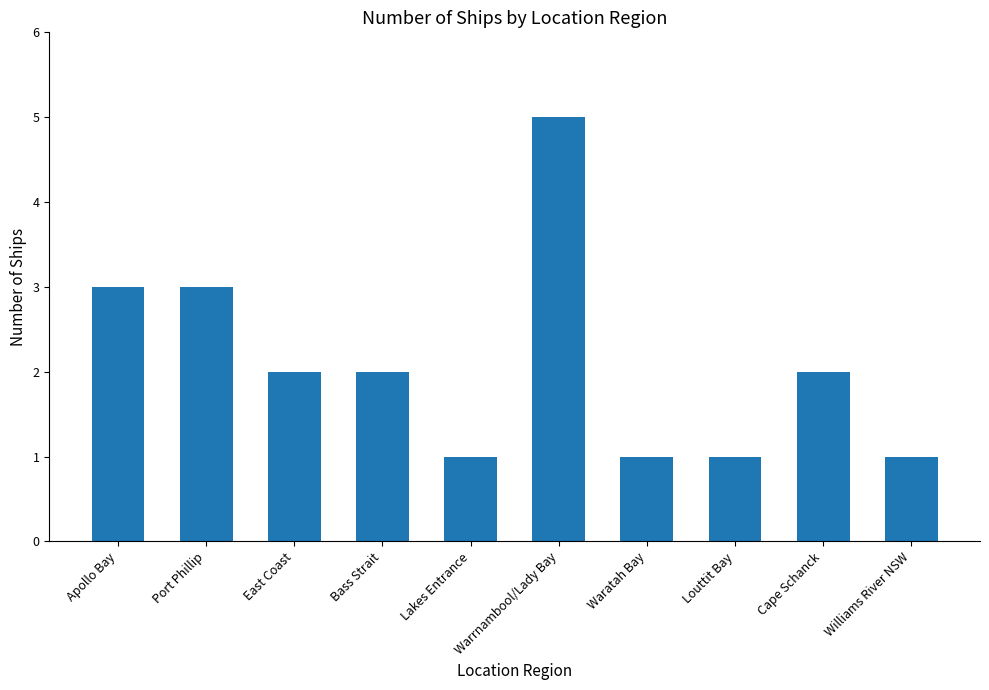

Which category has the highest value across all series?

Warrnambool/Lady Bay